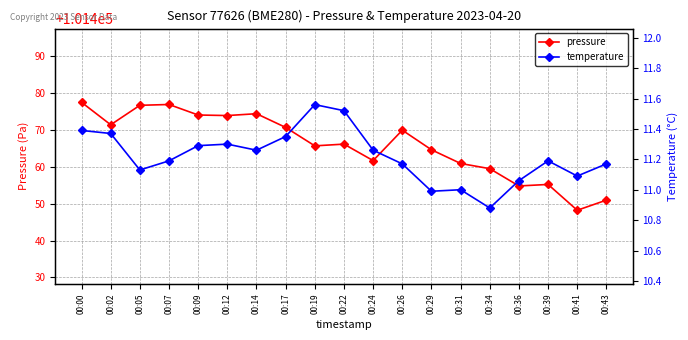

What is the value of the pressure point at the 18th from the left?

101448.2